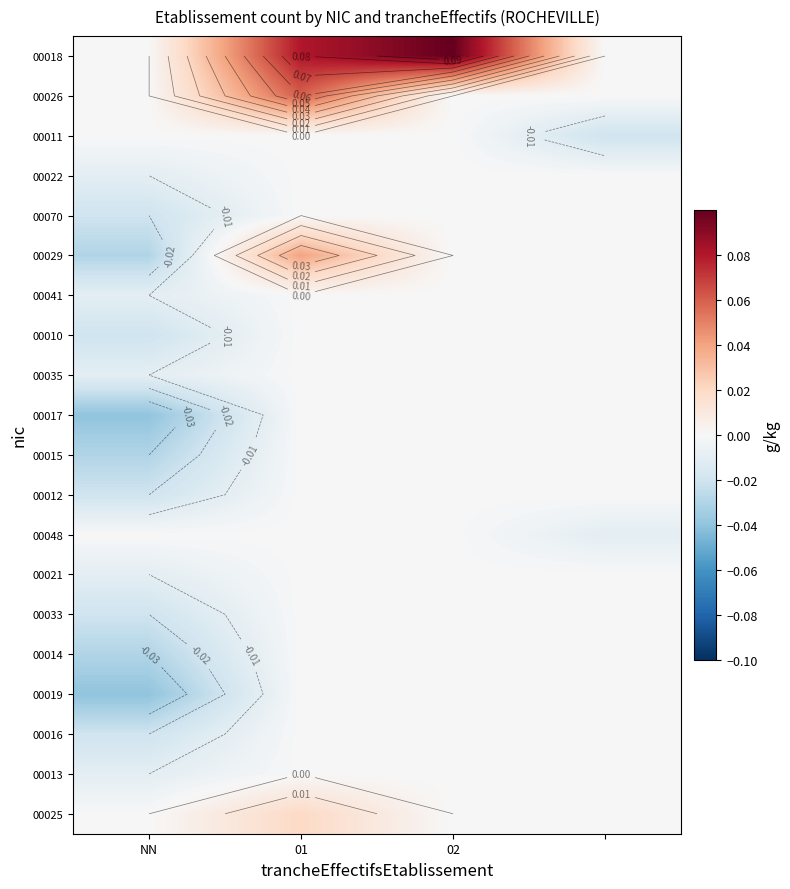

The 00070 series shows -0.0 at NN. True or false?

True